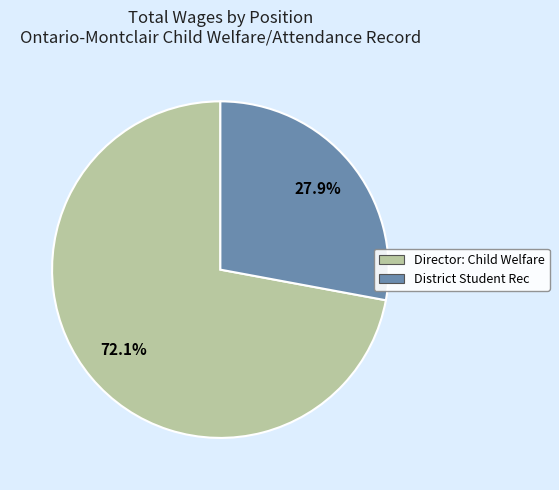

Count the number of slices in the pie.

2